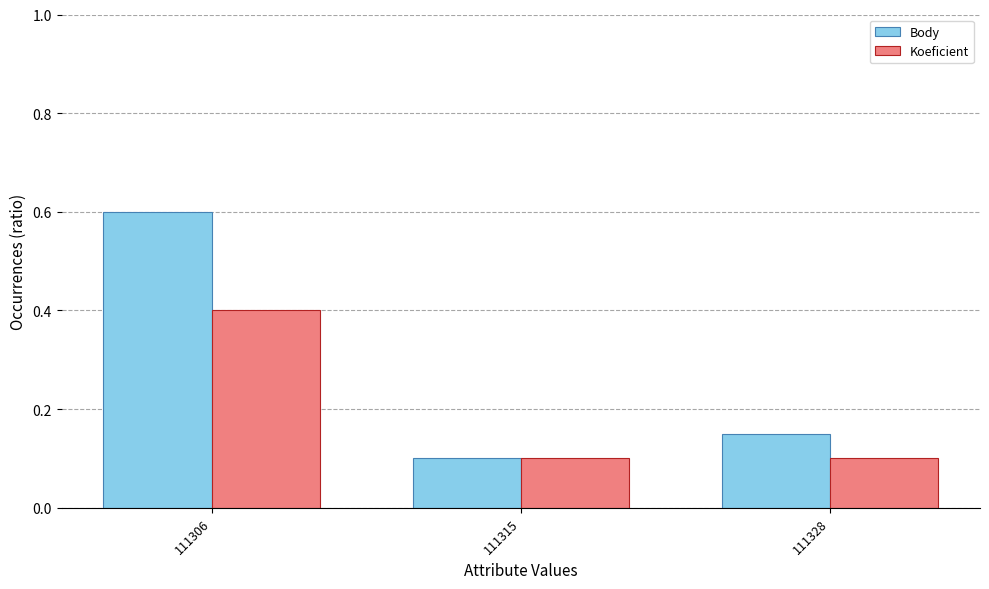

The value of Body at 111328 is 0.1. True or false?

True